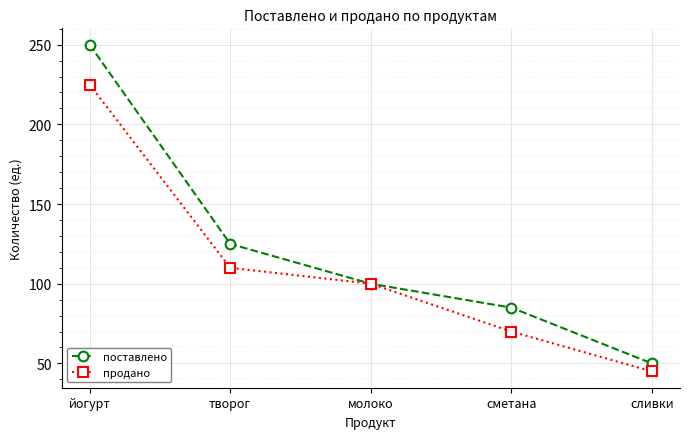

Where is поставлено nearest to the value 150?

творог